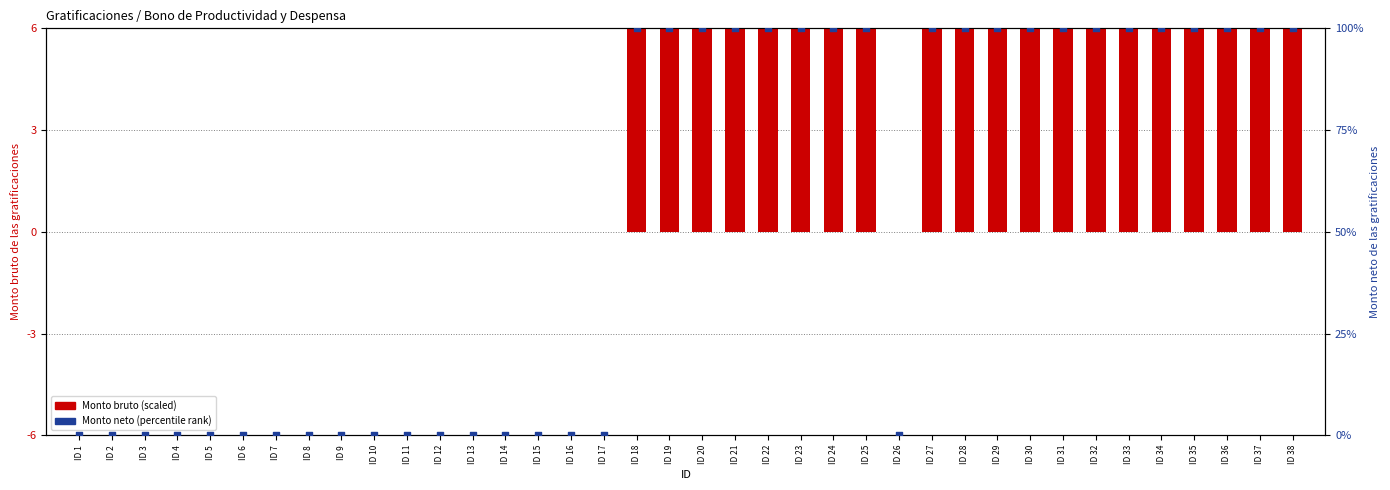

Is the value of Monto neto (percentile) at ID 17 greater than the value of Monto bruto (scaled) at ID 8?

No